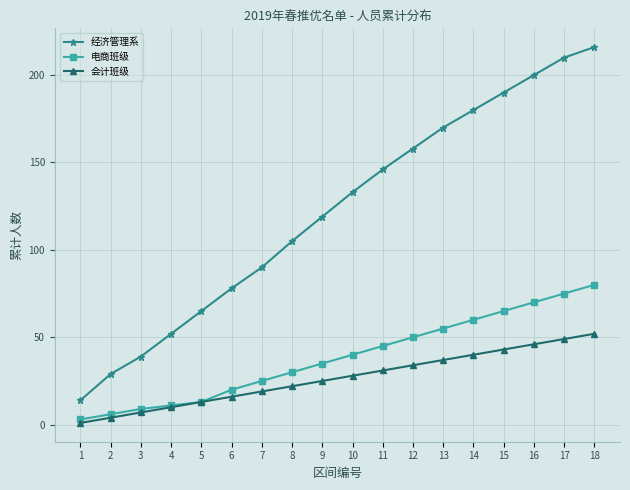

At how many categories does at least one series exceed 43?

15